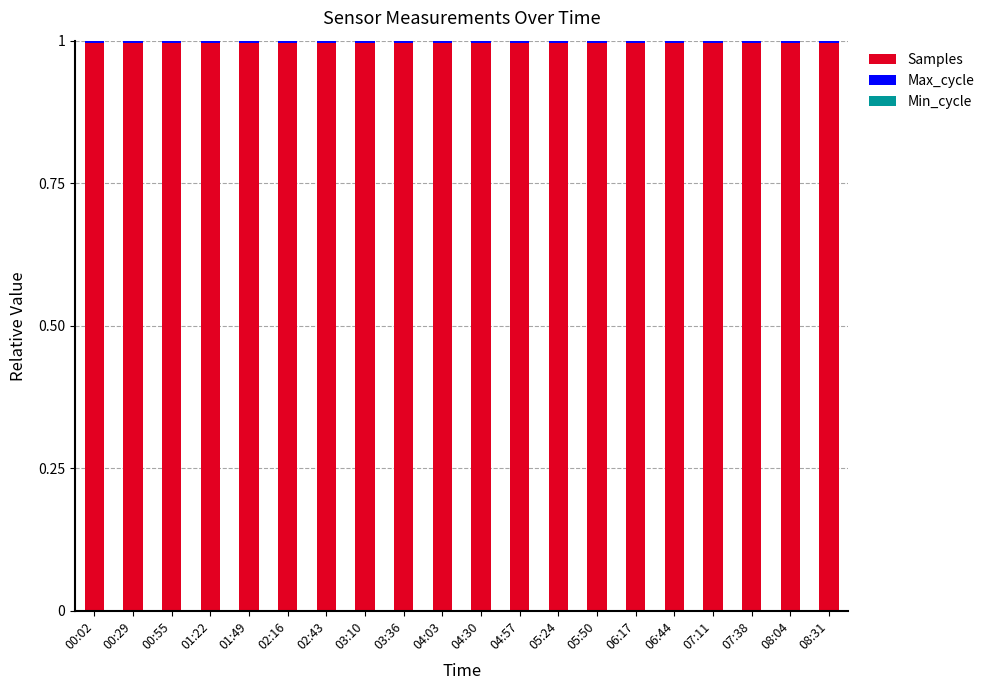

What is the highest value of the Samples series?

1.0